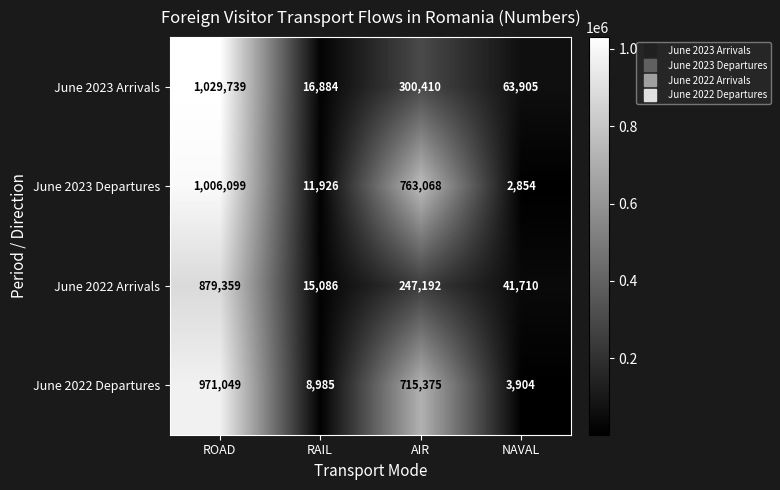

Reading right to left, transcribe all the data shown in this chart.

June 2023 Arrivals: 63905	300410	16884	1029739
June 2023 Departures: 2854	763068	11926	1006099
June 2022 Arrivals: 41710	247192	15086	879359
June 2022 Departures: 3904	715375	8985	971049